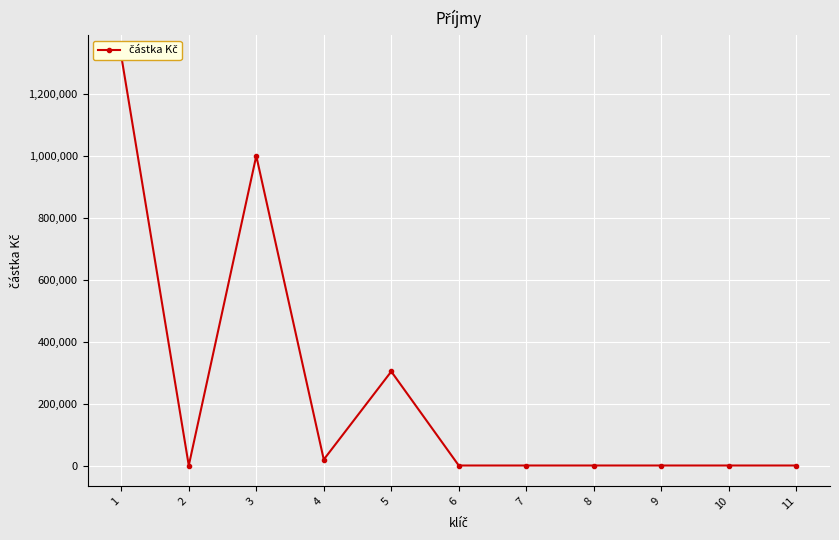

Reading left to right, list all the values displayed in this chart.

1322830	0	1000000	19200	303630	0	0	0	0	0	0